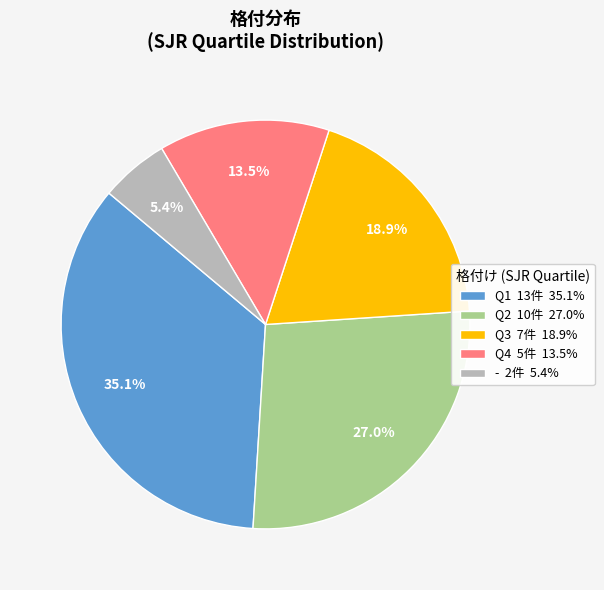

Is - 2件 5.4% the majority of the pie?

No